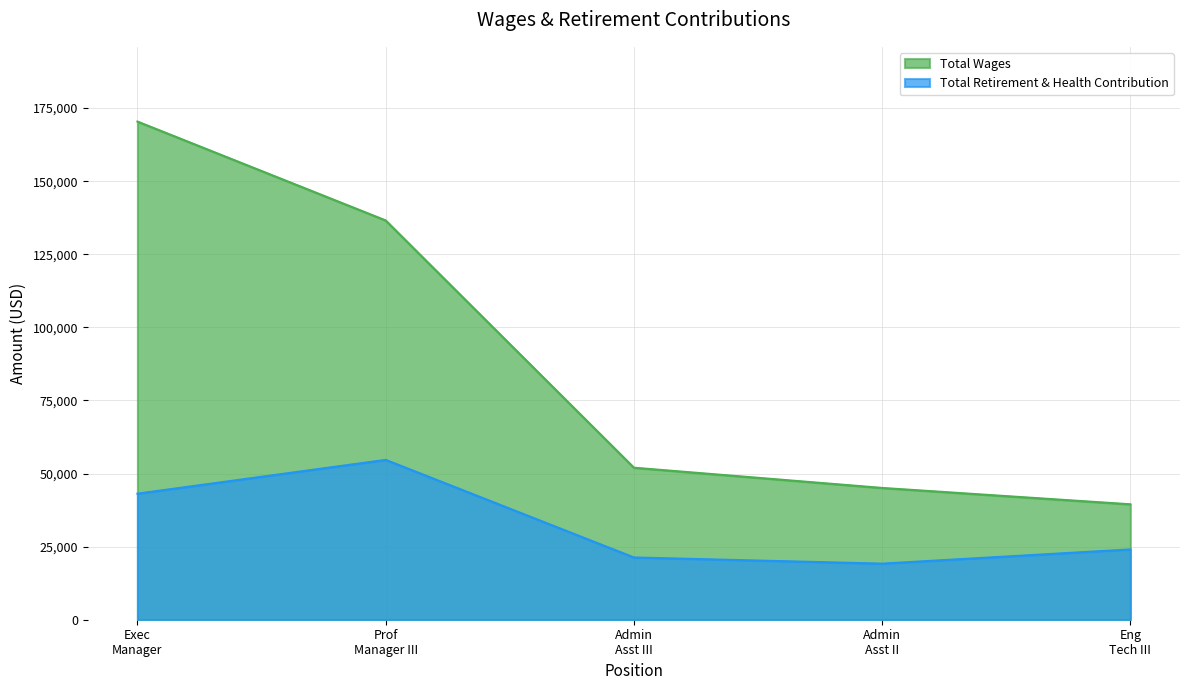

Rank the categories by Total Retirement & Health Contribution value from highest to lowest.

Prof
Manager III, Exec
Manager, Eng
Tech III, Admin
Asst III, Admin
Asst II